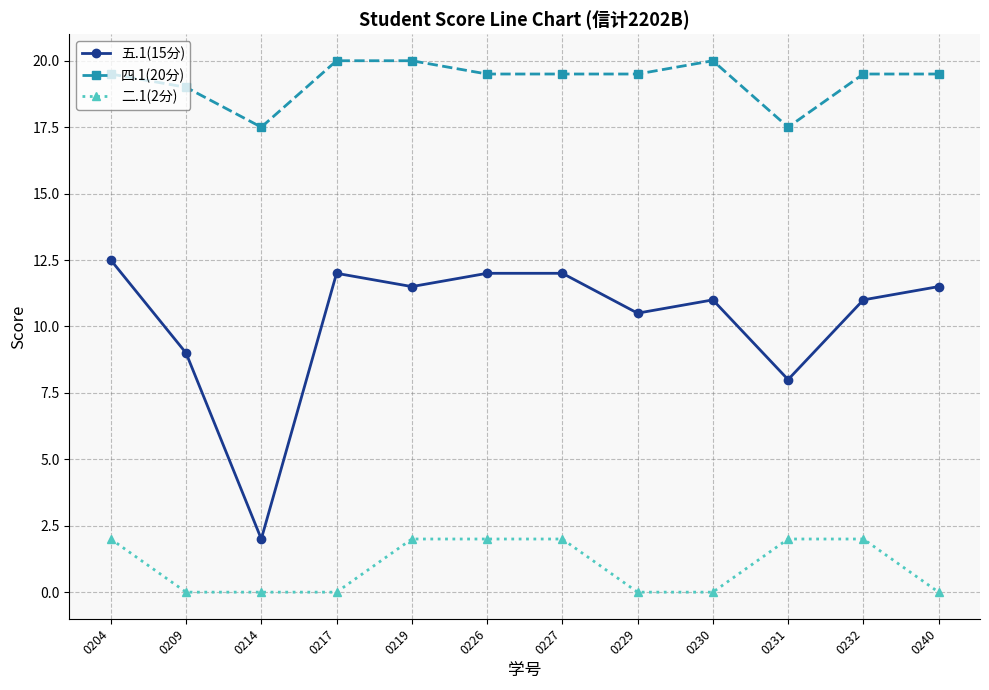

What is the greatest value displayed?

20.0